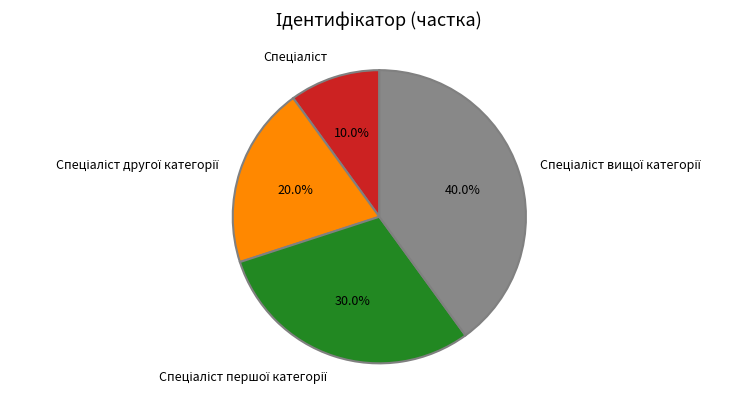

Is there a majority slice in this chart?

No